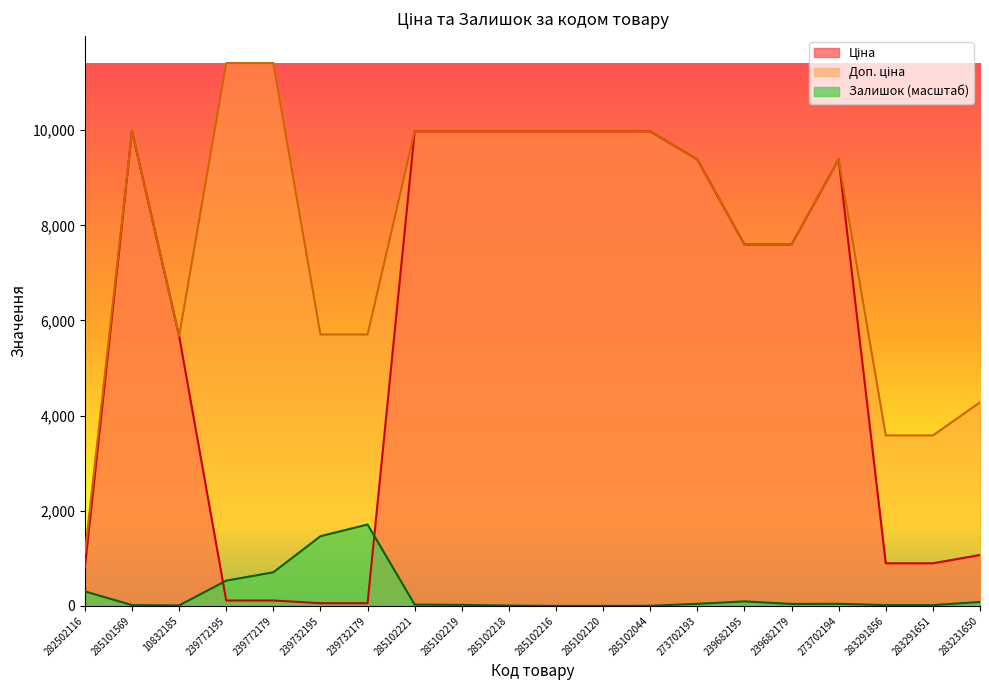

Which has a higher value, 282502116 or 285102120?

285102120